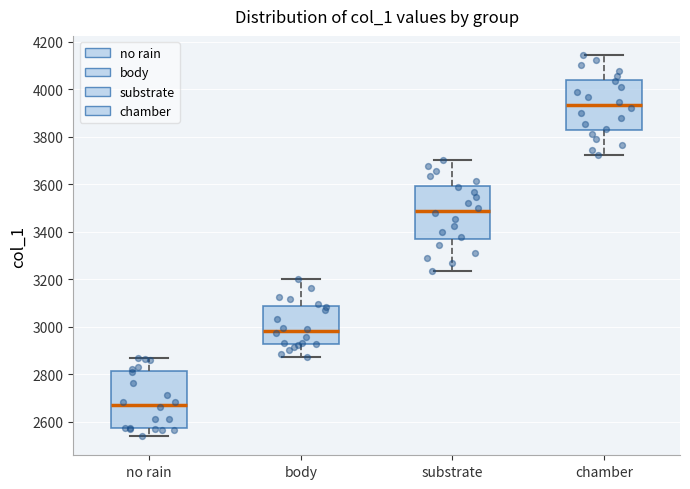

Reading left to right, read every box against the y-axis: the position of its median line, the range the box covers, and the ends of its whiskers. The values are not printed on the chart, so give them approximately, as read against the axis.

no rain: median 2680, box 2580 to 2820, whiskers 2540 to 2860
body: median 2980, box 2920 to 3080, whiskers 2880 to 3200
substrate: median 3480, box 3360 to 3600, whiskers 3240 to 3700
chamber: median 3940, box 3820 to 4040, whiskers 3720 to 4140